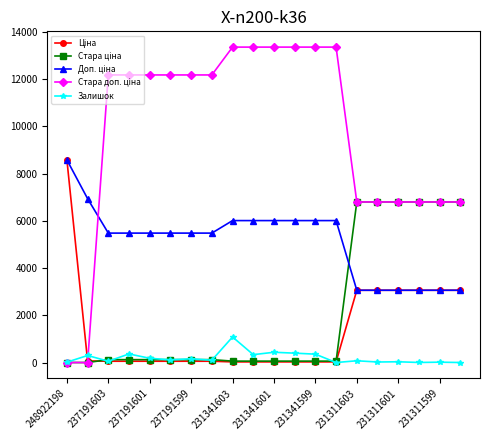

How many lines are shown in the chart?

5